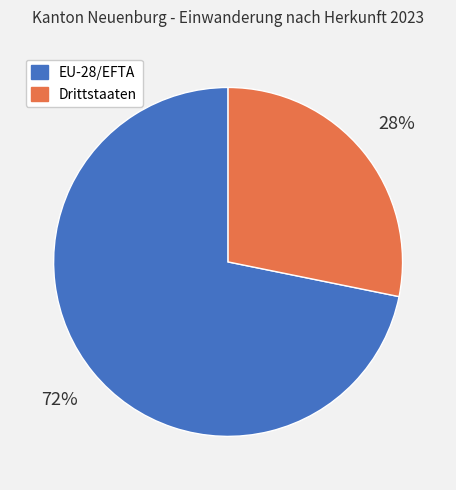

Which category has the biggest portion of the pie?

EU-28/EFTA